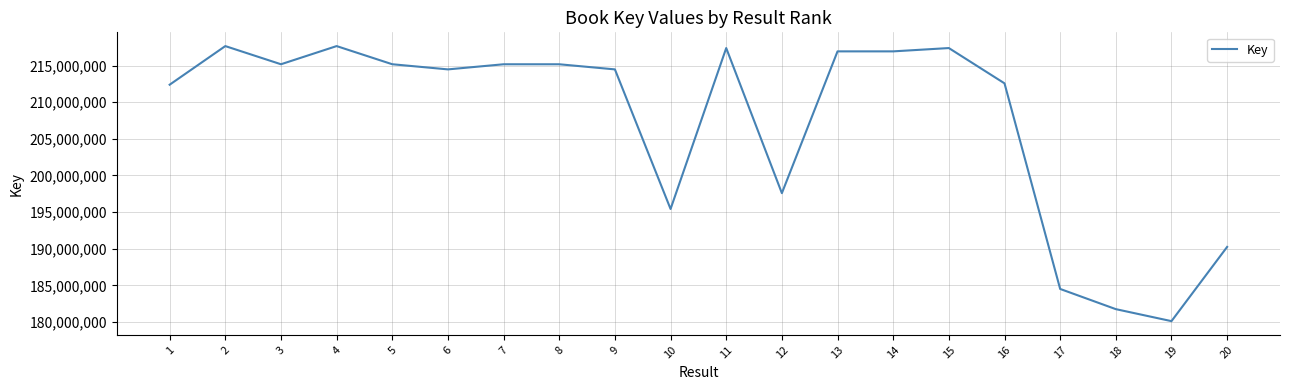

Read the value at 11.

217397086